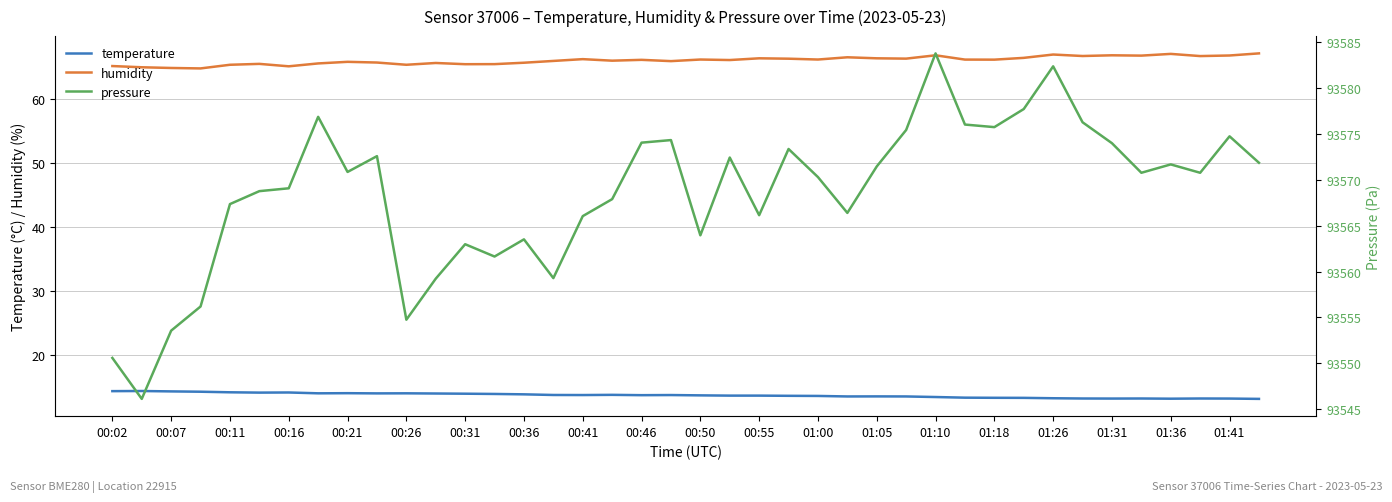

True or false: humidity and temperature intersect in this chart.

False